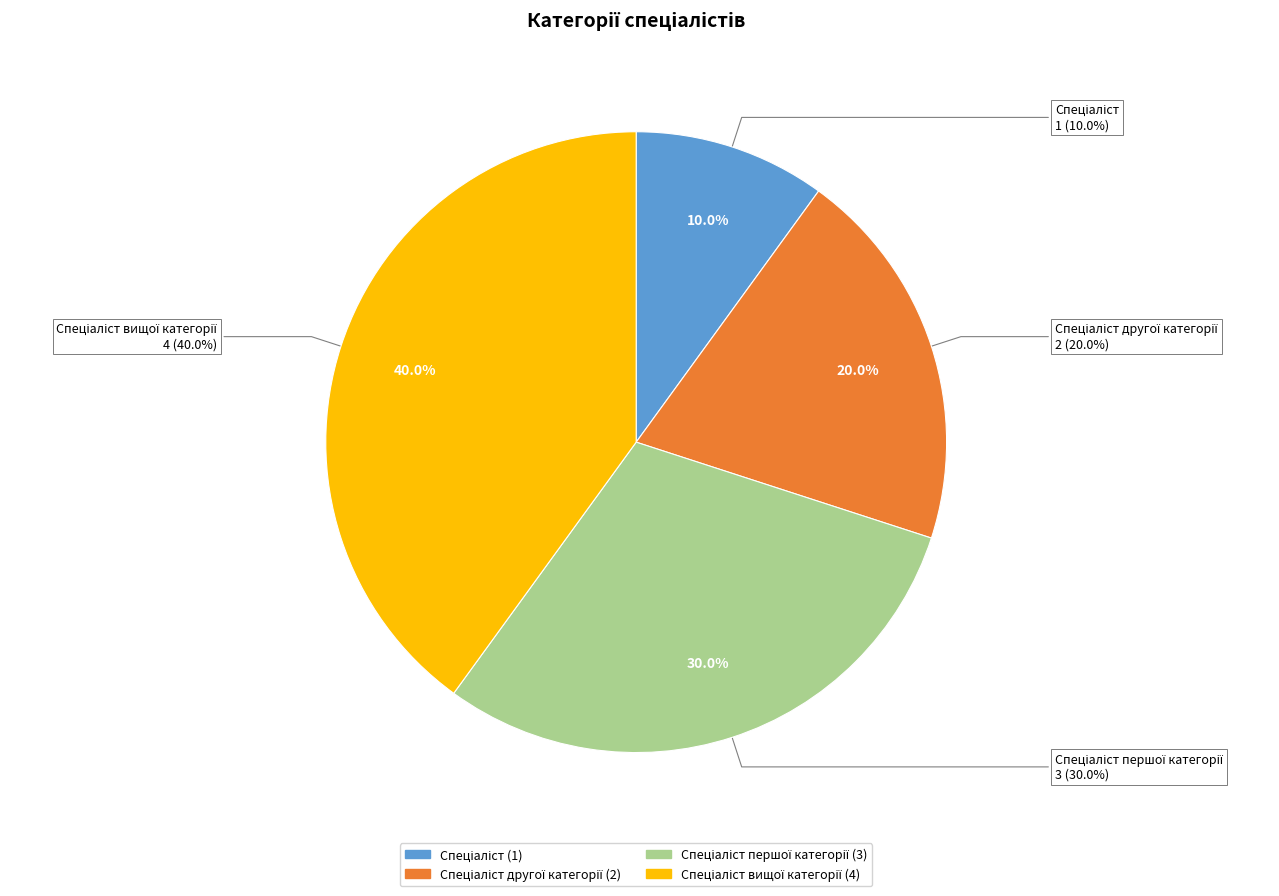

Does Спеціаліст вищої категорії account for over 50% of the chart?

No